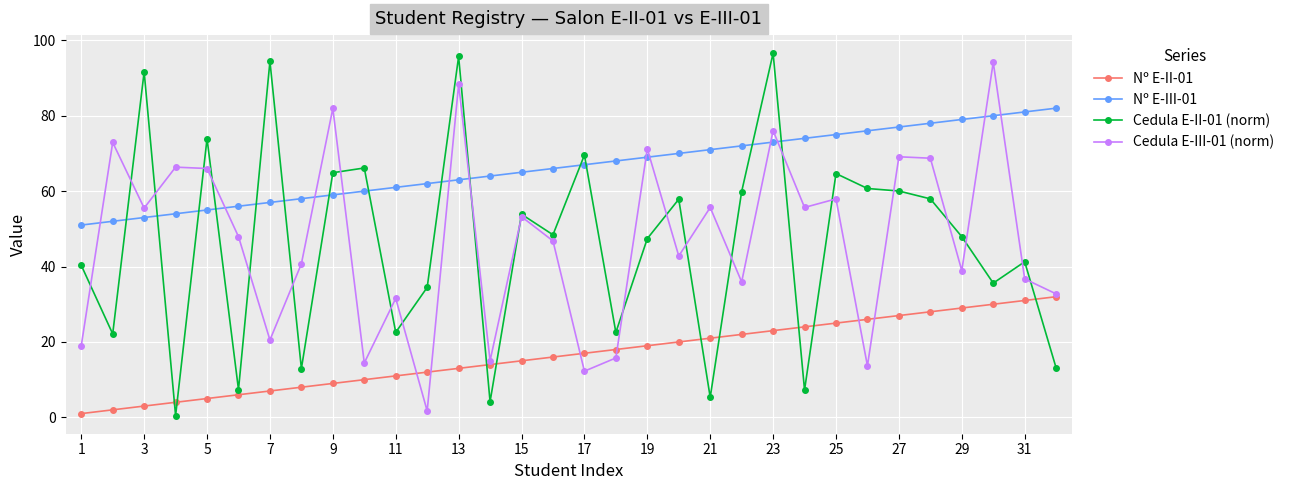

How many lines are shown in the chart?

4